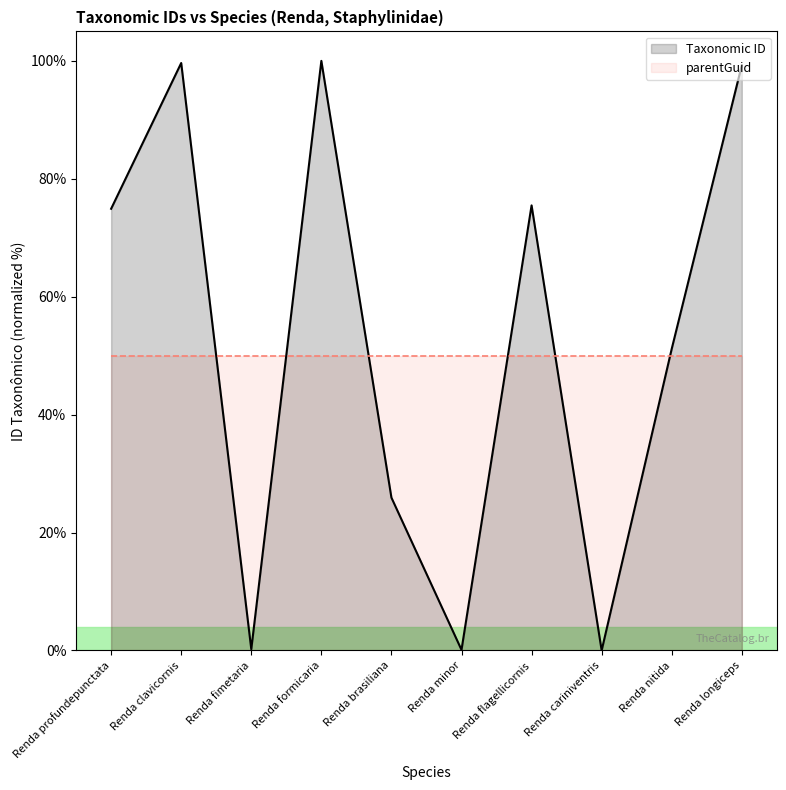

What is the greatest value displayed?

100.0